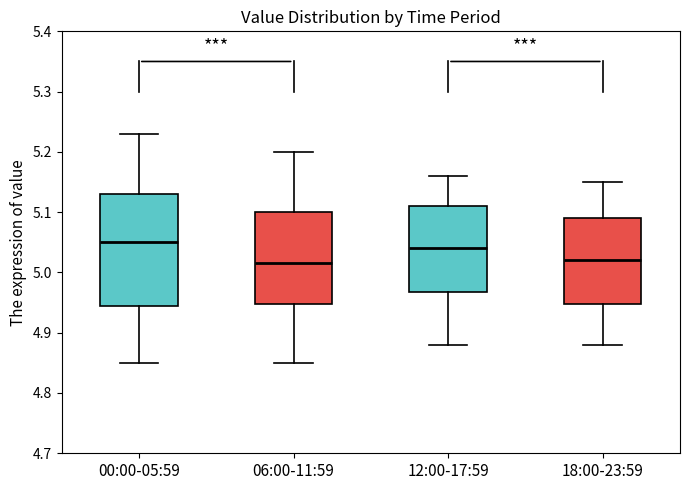

Reading left to right, read every box against the y-axis: the position of its median line, the range the box covers, and the ends of its whiskers. The values are not printed on the chart, so give them approximately, as read against the axis.

00:00-05:59: median 5.05, box 4.95 to 5.13, whiskers 4.85 to 5.23
06:00-11:59: median 5.02, box 4.95 to 5.10, whiskers 4.85 to 5.20
12:00-17:59: median 5.04, box 4.97 to 5.11, whiskers 4.88 to 5.16
18:00-23:59: median 5.02, box 4.95 to 5.09, whiskers 4.88 to 5.15